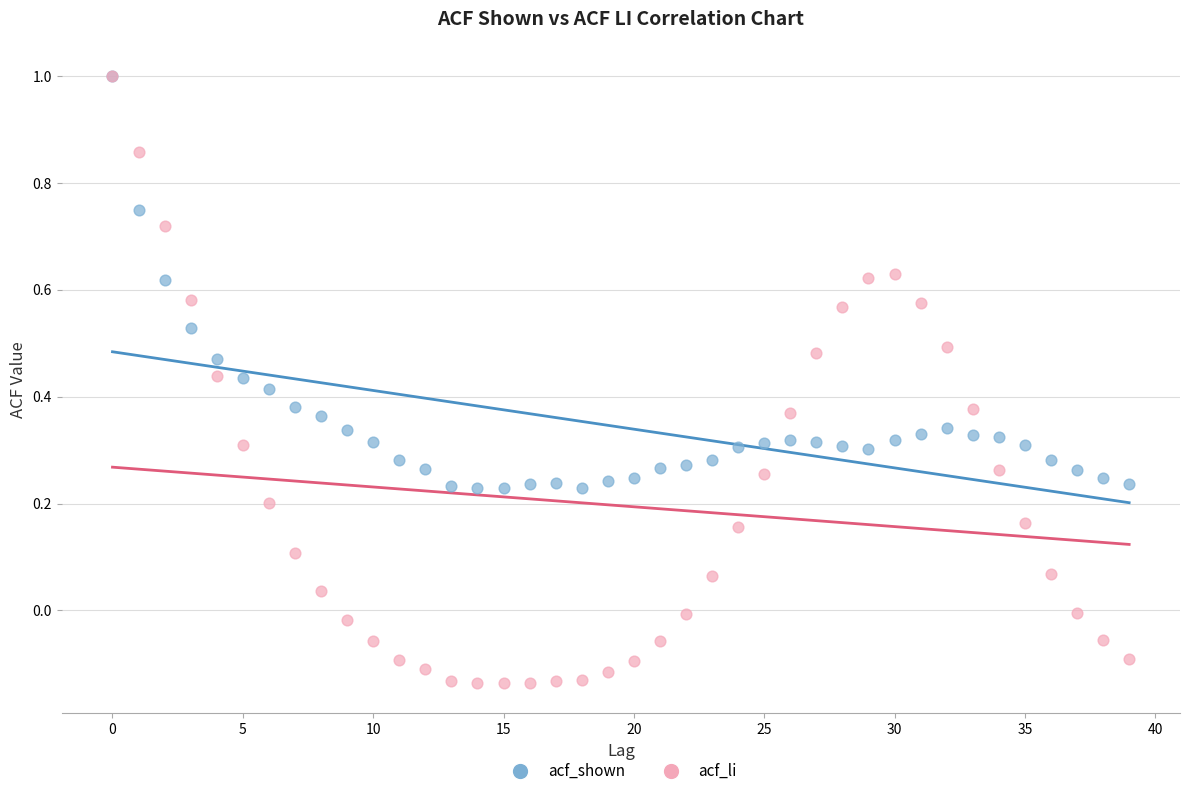

What are all the series names shown in the legend?

acf_shown, acf_li